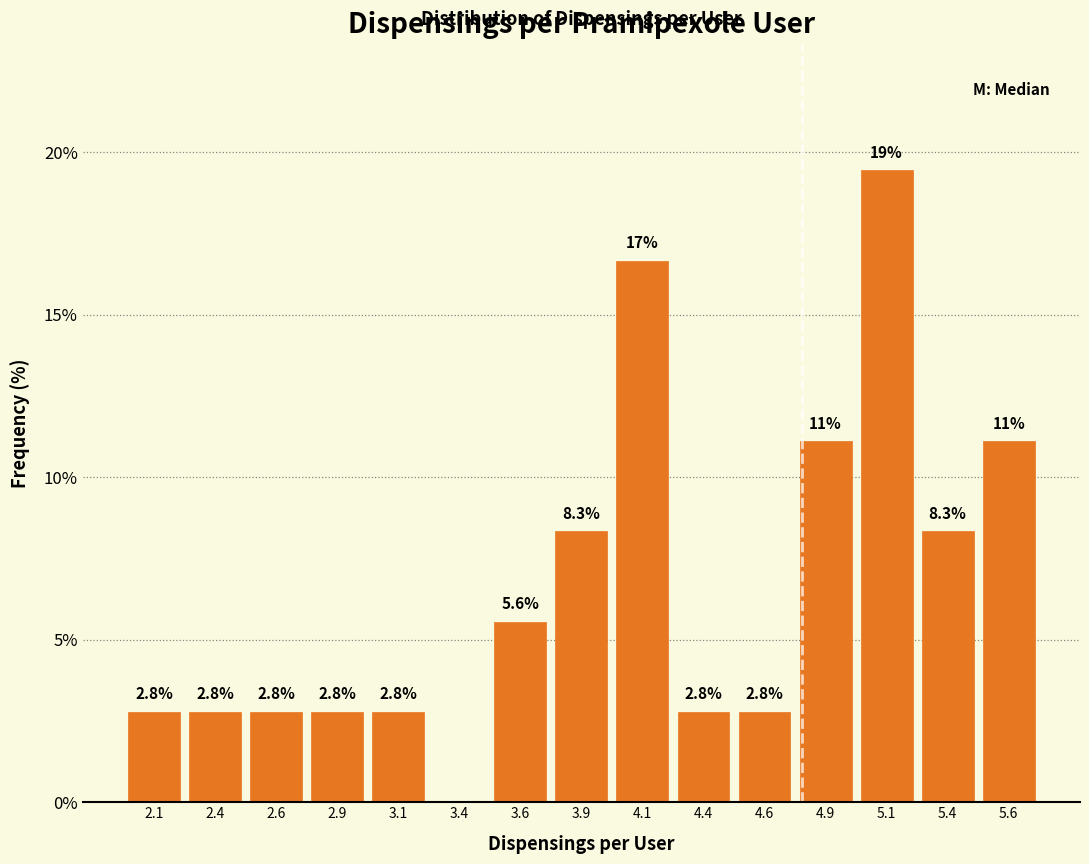

Which range on the x-axis has the tallest bar?

5.00 to 5.25